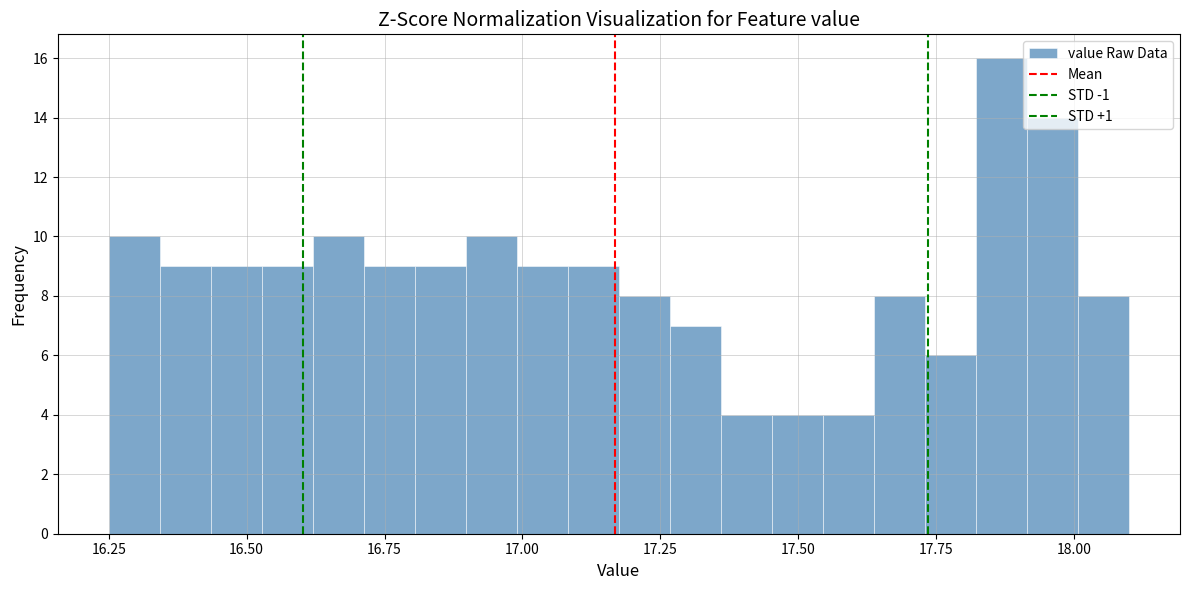

Read against the x-axis, roughly where is the centre of the tallest bar?

17.85